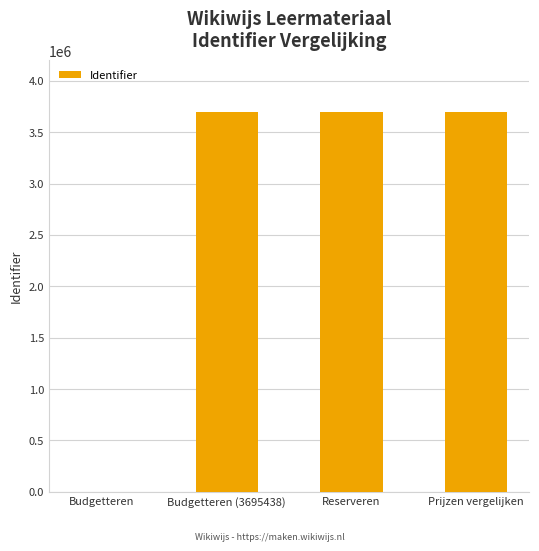

What is the sum of all values?

11086382